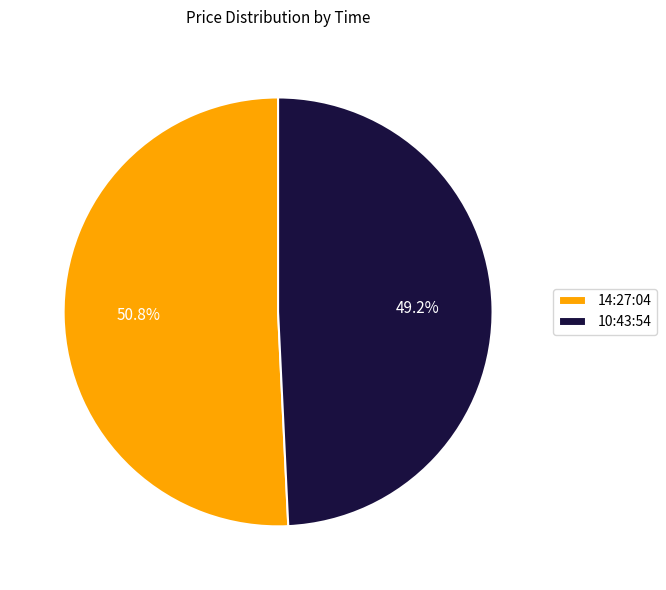

Is it true that 10:43:54 is 49% of the pie?

True